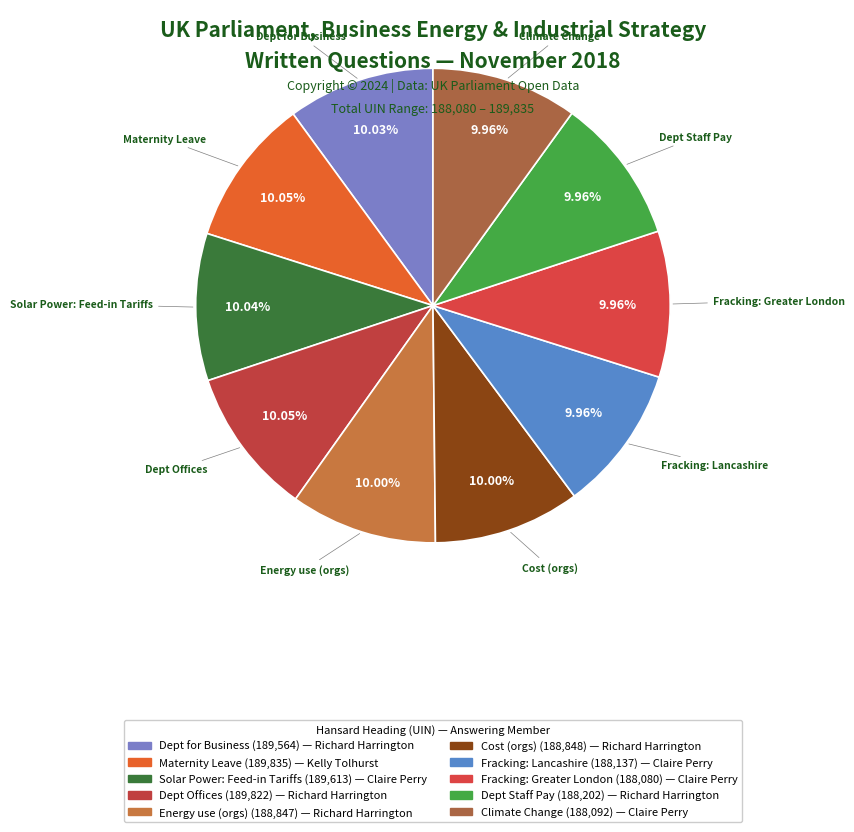

How many slices are in this pie chart?

10